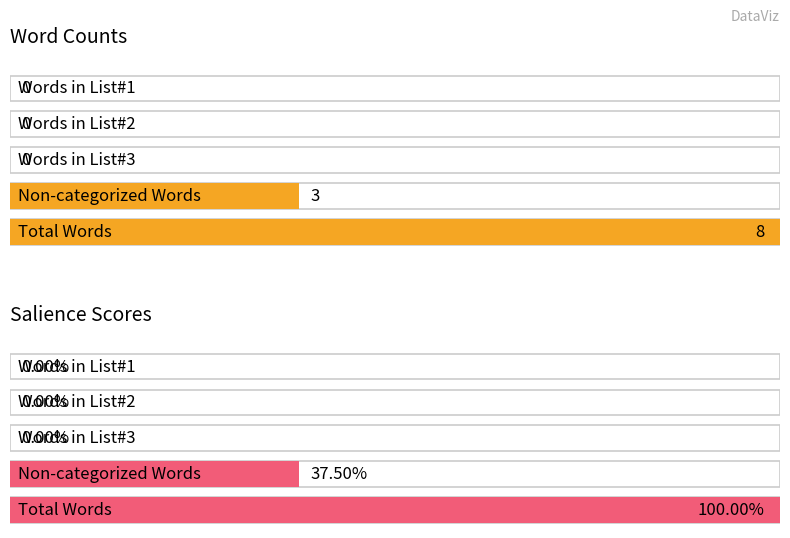

At which category is the sum across all series the highest?

Total Words